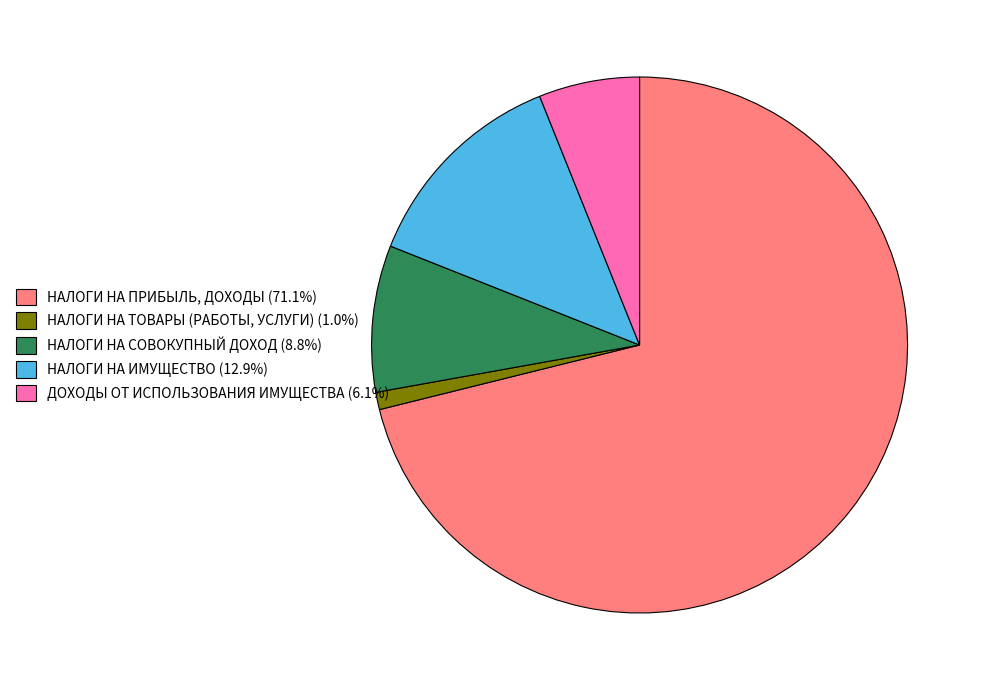

What is the ratio of the value at НАЛОГИ НА СОВОКУПНЫЙ ДОХОД to the value at НАЛОГИ НА ПРИБЫЛЬ, ДОХОДЫ?

0.1